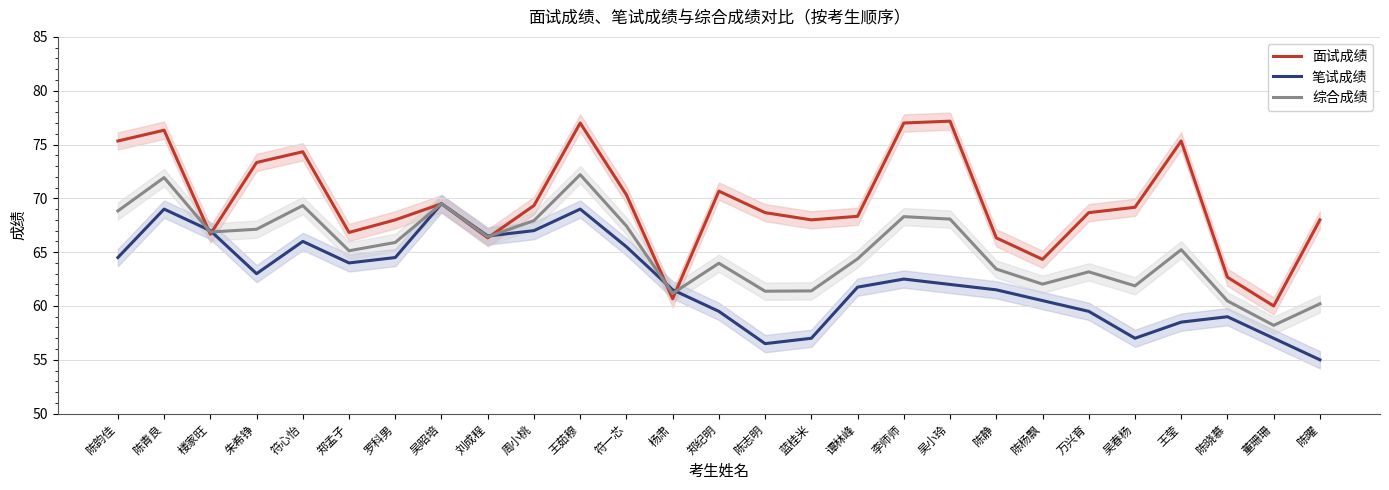

Reading left to right, what are all the values shown in this chart?

面试成绩: 75.3	76.3	66.7	73.3	74.3	66.8	68.0	69.5	66.3	69.3	77.0	70.3	60.7	70.7	68.7	68.0	68.3	77.0	77.2	66.3	64.3	68.7	69.2	75.3	62.7	60.0	68.0
笔试成绩: 64.5	69.0	67.0	63.0	66.0	64.0	64.5	69.5	66.5	67.0	69.0	65.5	61.5	59.5	56.5	57.0	61.8	62.5	62.0	61.5	60.5	59.5	57.0	58.5	59.0	57.0	55.0
综合成绩: 68.8	71.9	66.9	67.1	69.3	65.1	65.9	69.5	66.4	67.9	72.2	67.4	61.2	64.0	61.4	61.4	64.4	68.3	68.1	63.4	62.0	63.2	61.9	65.2	60.5	58.2	60.2